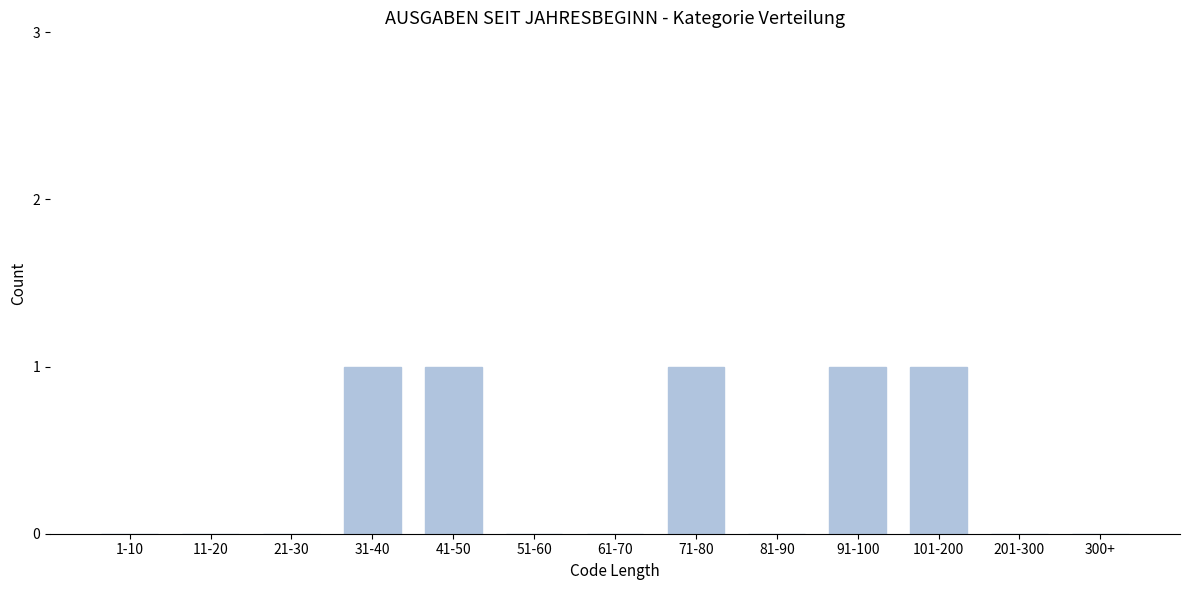

Reading left to right, extract all data points from this chart.

1-10=0	11-20=0	21-30=0	31-40=1	41-50=1	51-60=0	61-70=0	71-80=1	81-90=0	91-100=1	101-200=1	201-300=0	300+=0